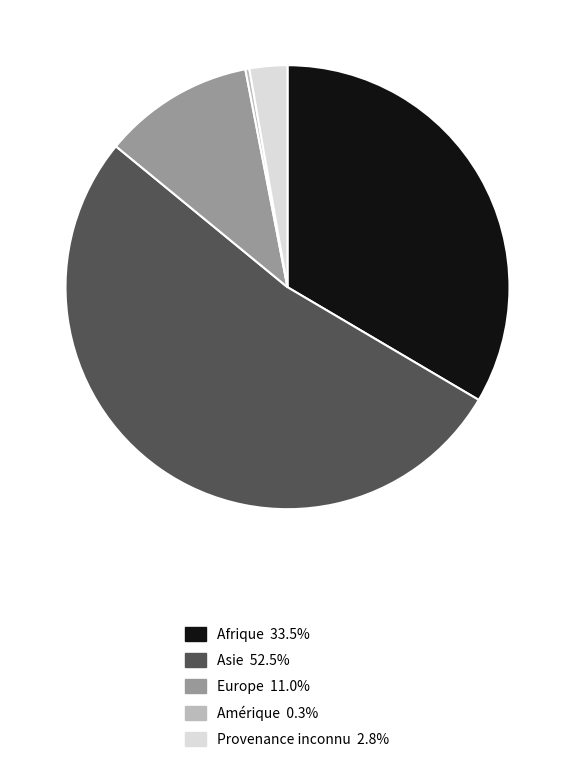

Do Amérique and Asie together represent more than half of the pie?

Yes